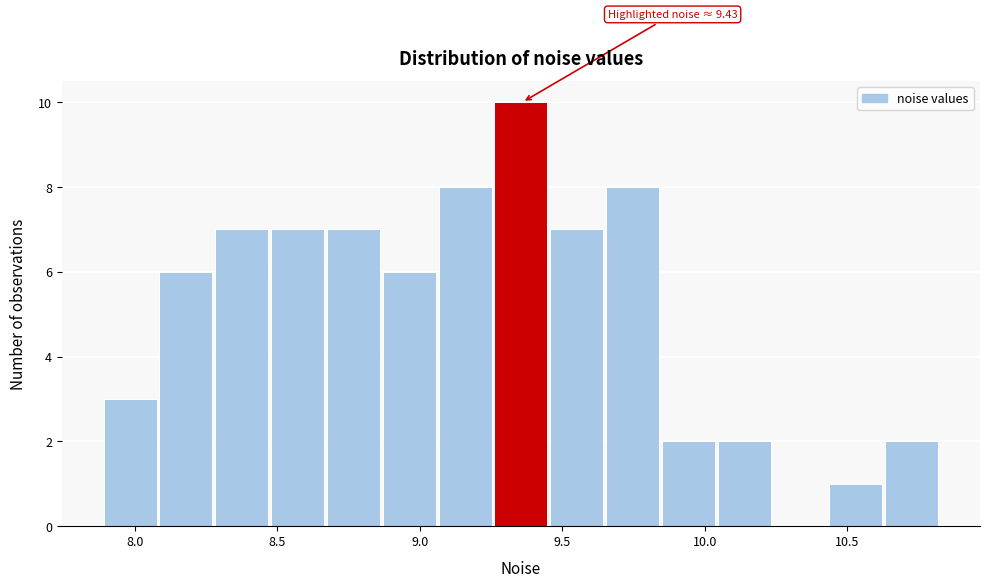

Read against the x-axis, roughly where is the centre of the tallest bar?

9.35